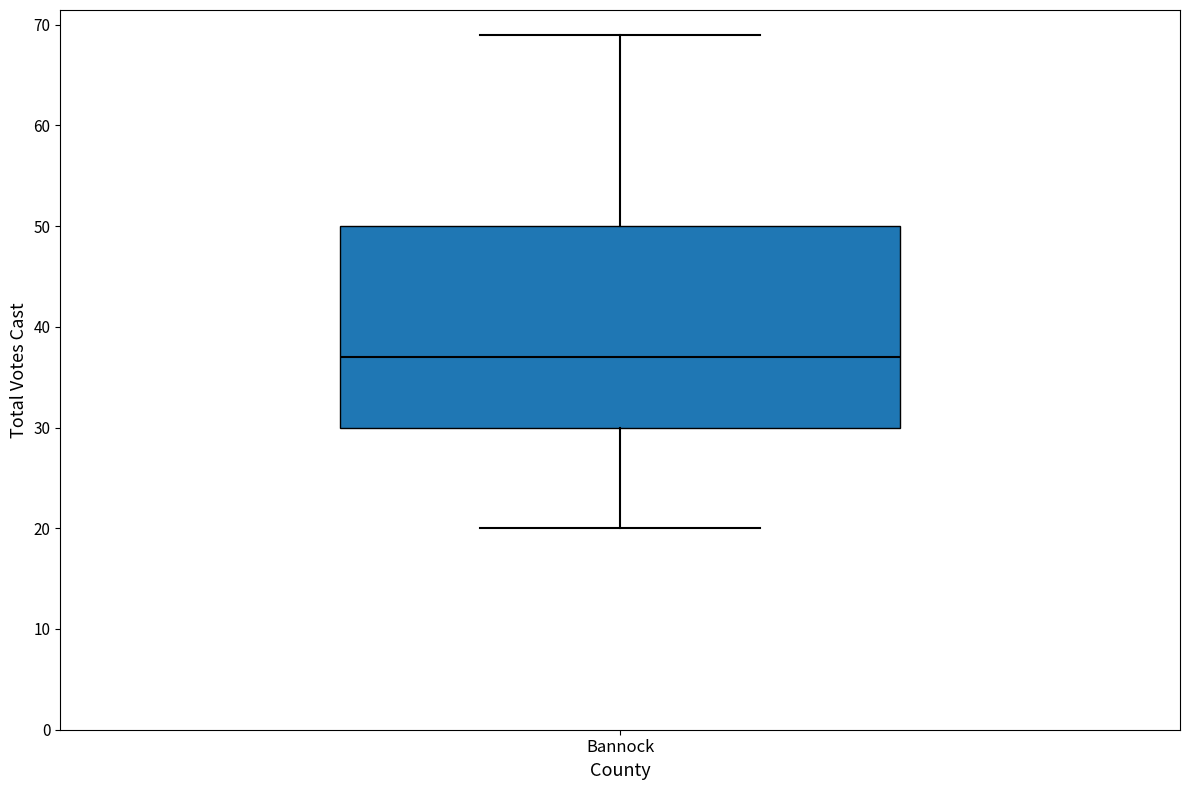

Where is the lower edge of the box for Bannock on the y-axis? The values are not printed on the chart, so give them approximately, as read against the axis.

30